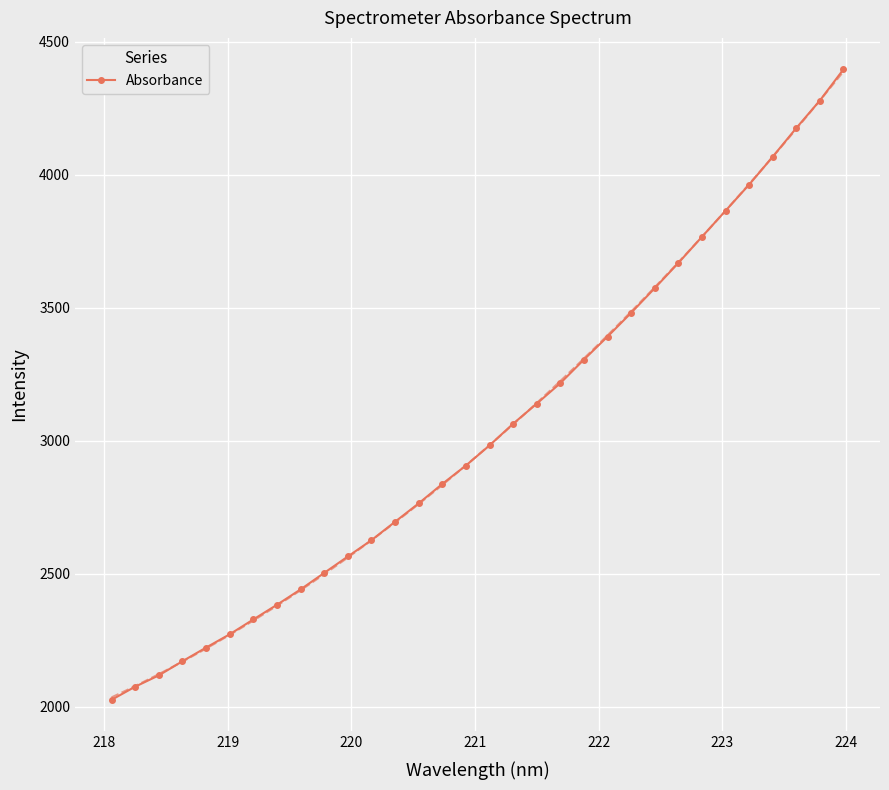

What is the value of the Absorbance point at the 13th from the left?

2695.2